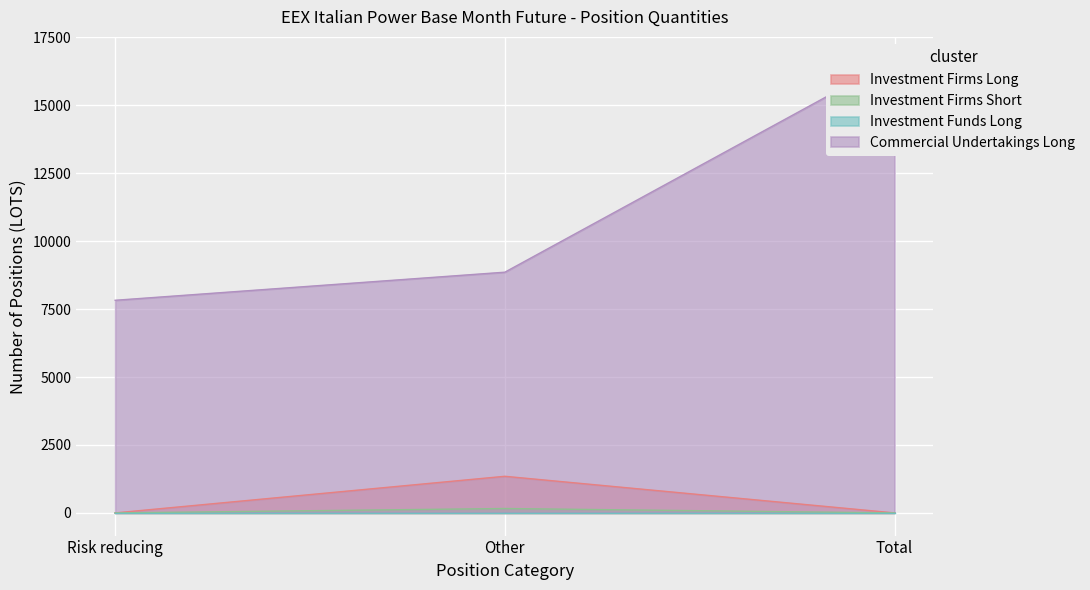

The value of Investment Firms Long at Other is 2079. True or false?

False